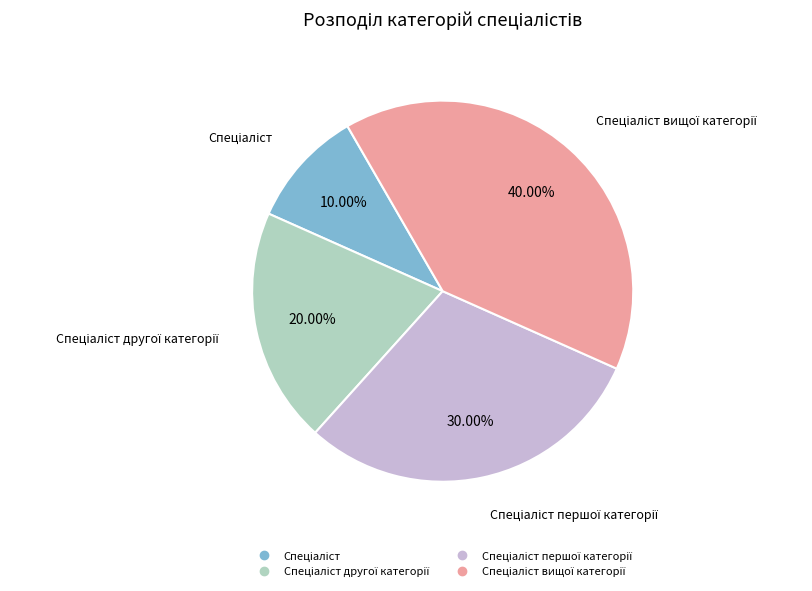

Is there any slice that represents more than half of the pie?

No